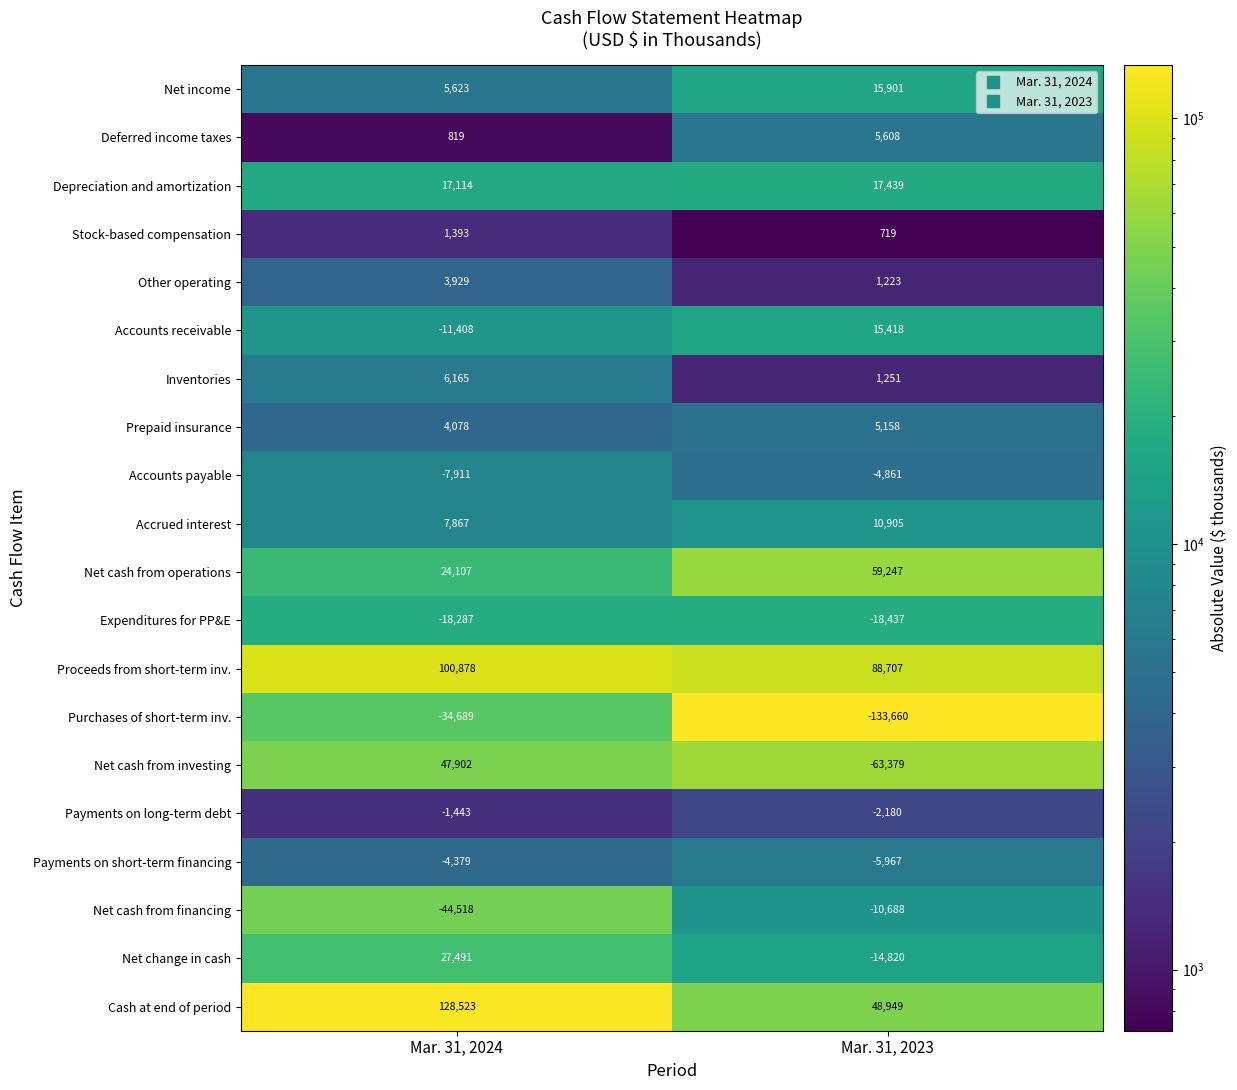

Which category has the lowest value across all series?

Mar. 31, 2023